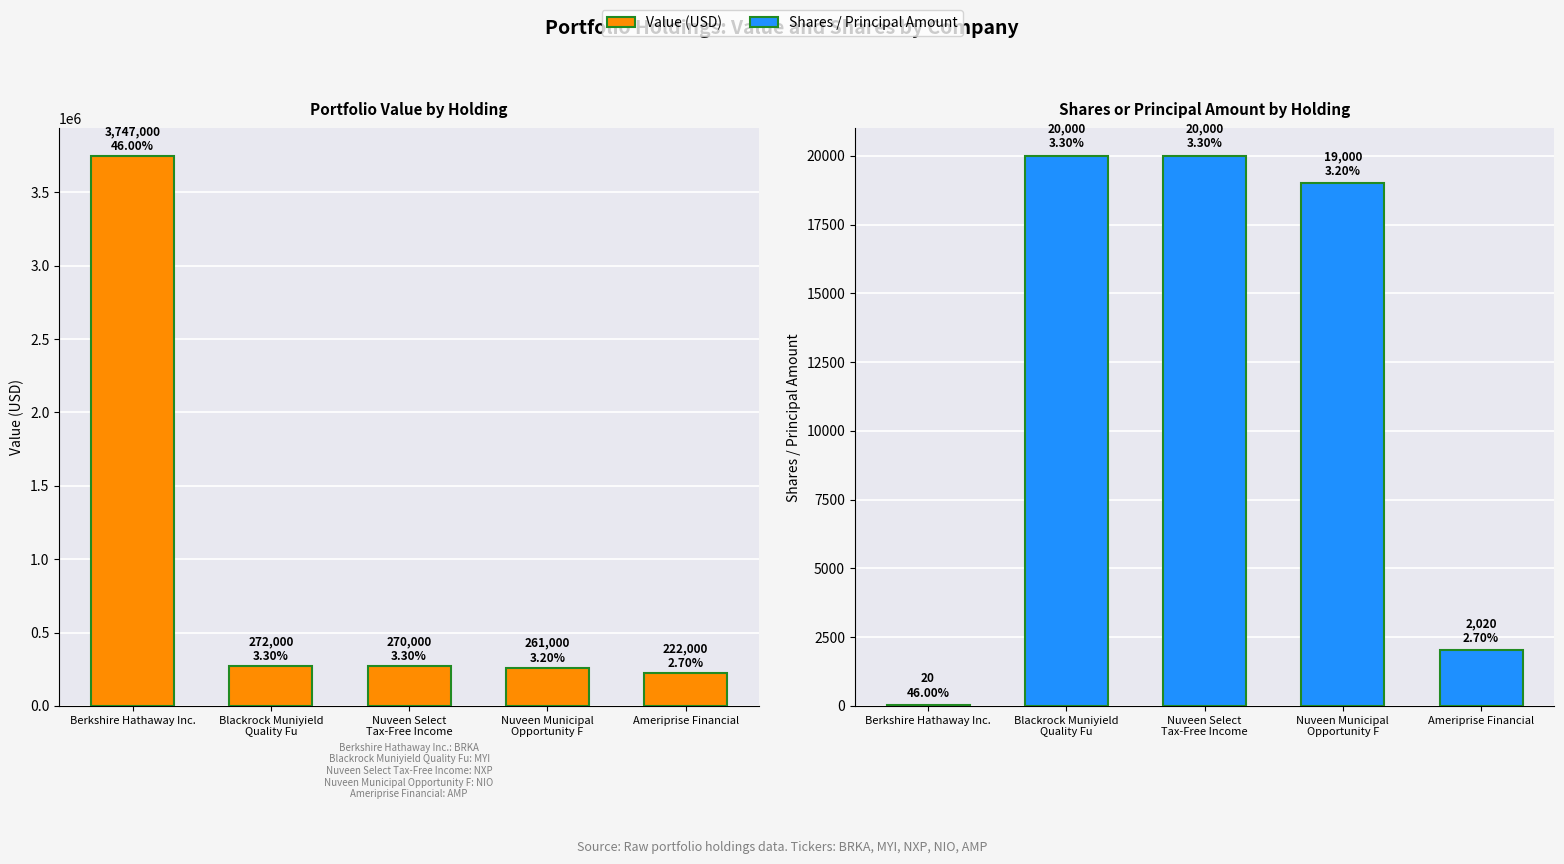

Rank the series by their maximum value, from highest to lowest.

Value, Shares or principal amount